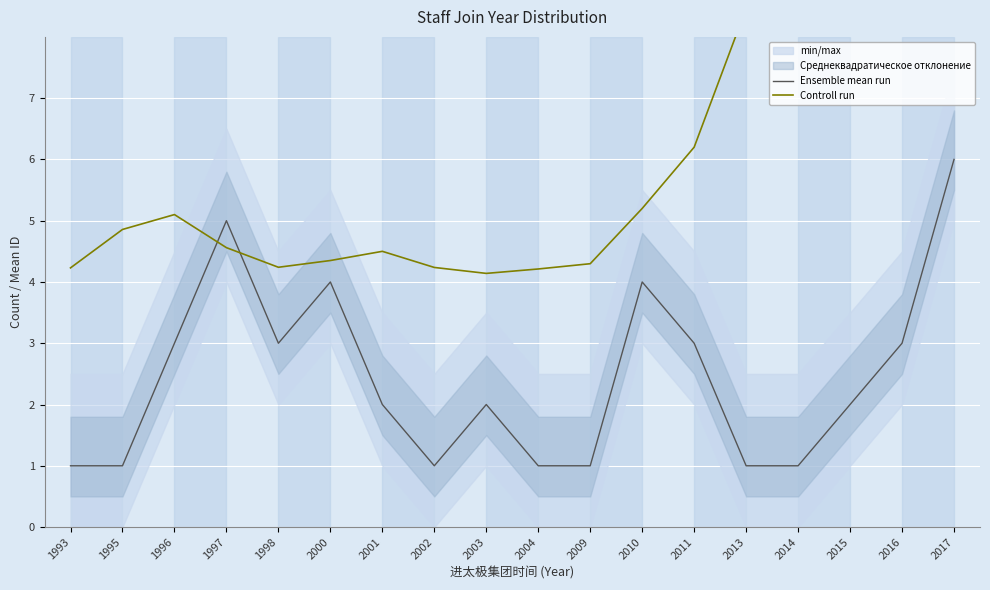

Which series changed the most between 2000 and 2014?

Controll run